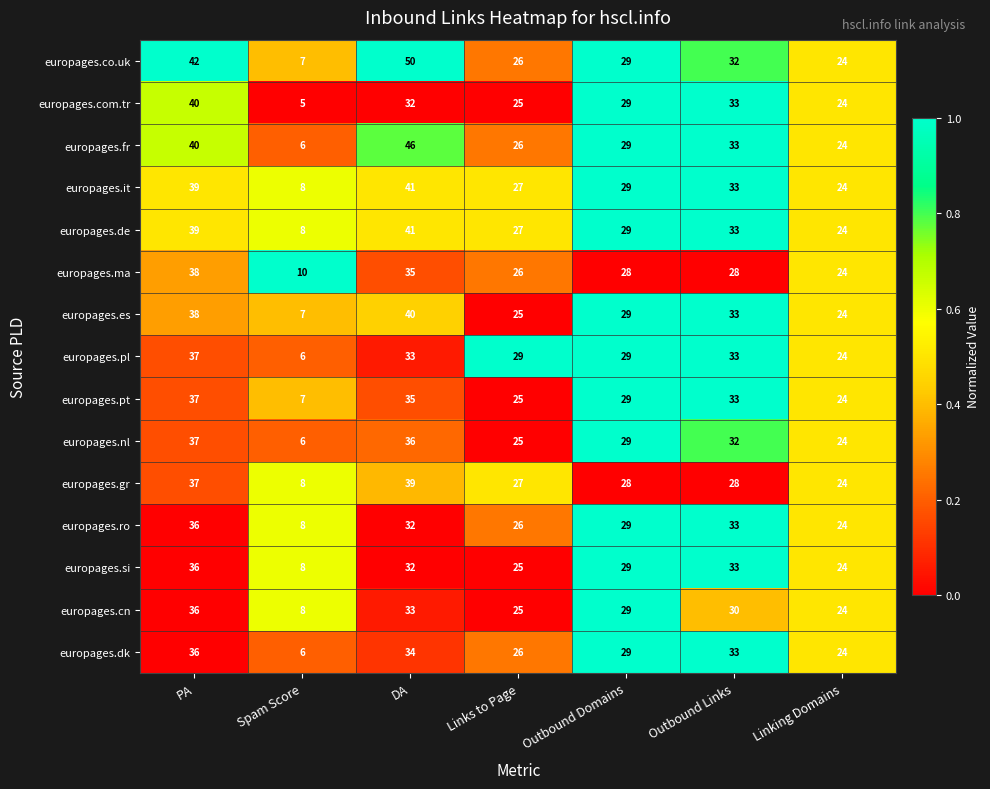

Which series has the largest range (max minus min)?

europages.co.uk